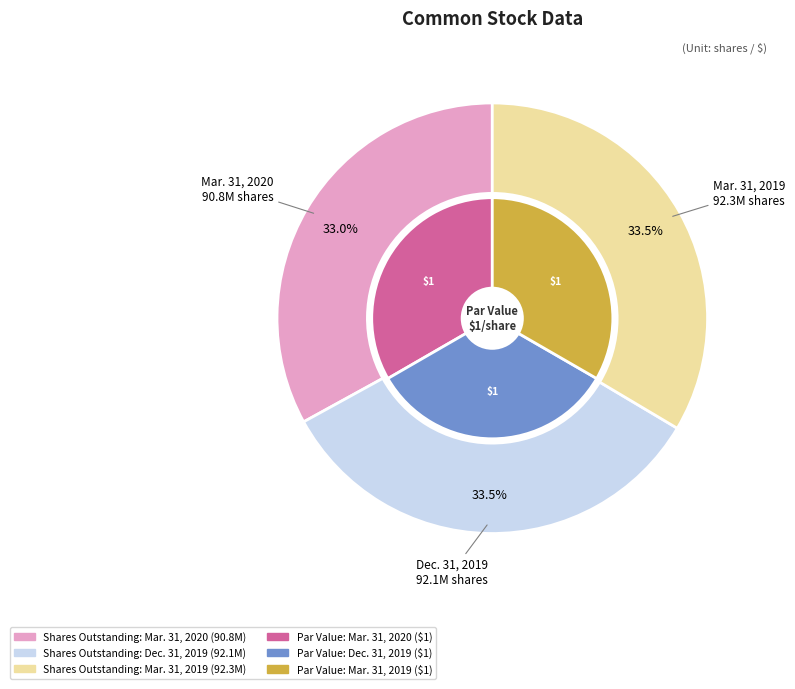

Rank the series by their maximum value, from lowest to highest.

Common stock, par value (in dollars per share), Common stock, shares outstanding (in shares)